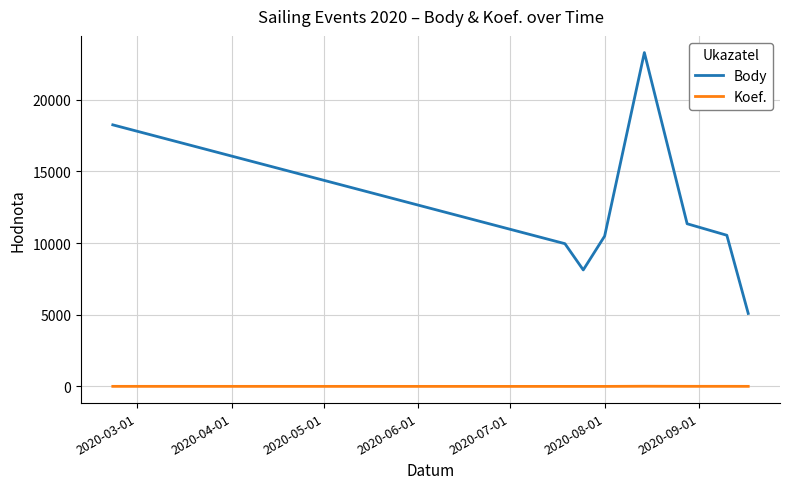

Which series has the largest total across all categories?

Body